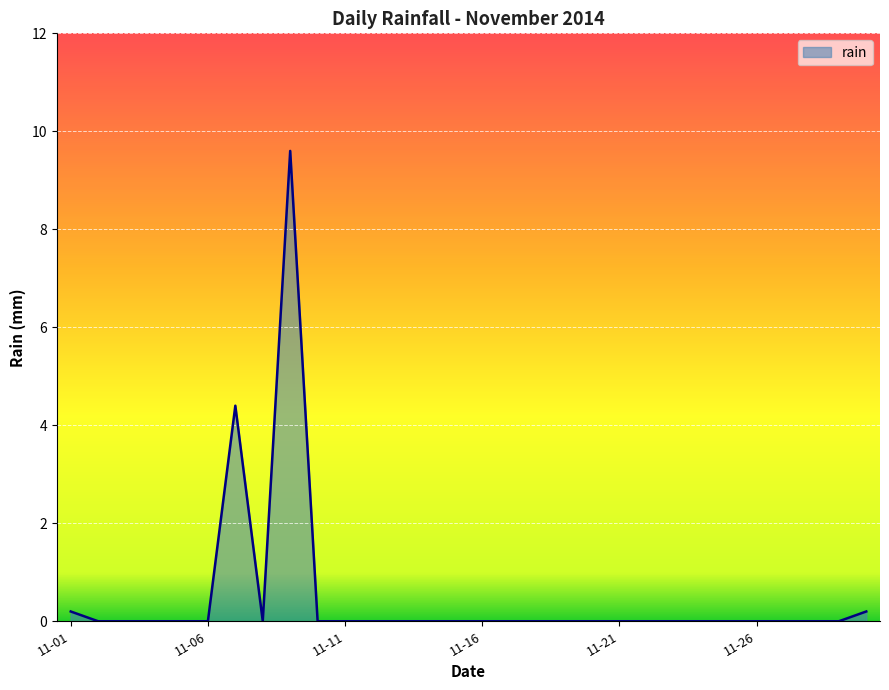

What is the difference between the maximum and minimum values?

9.6